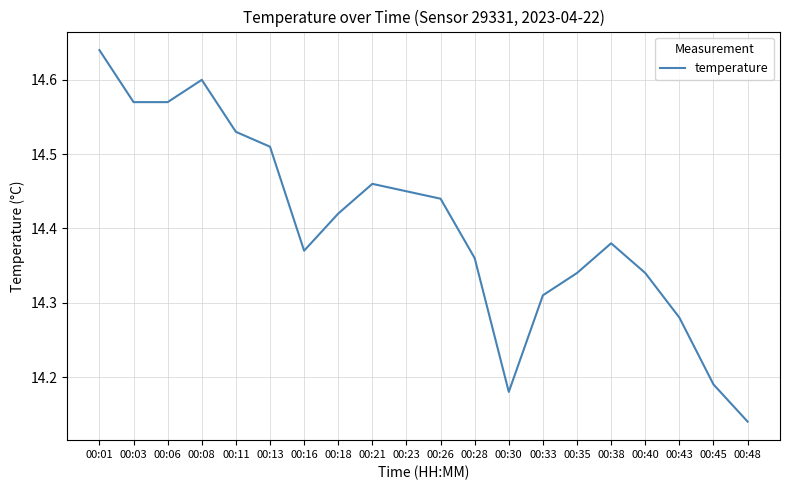

True or false: the data shows 18.9 at 00:11.

False